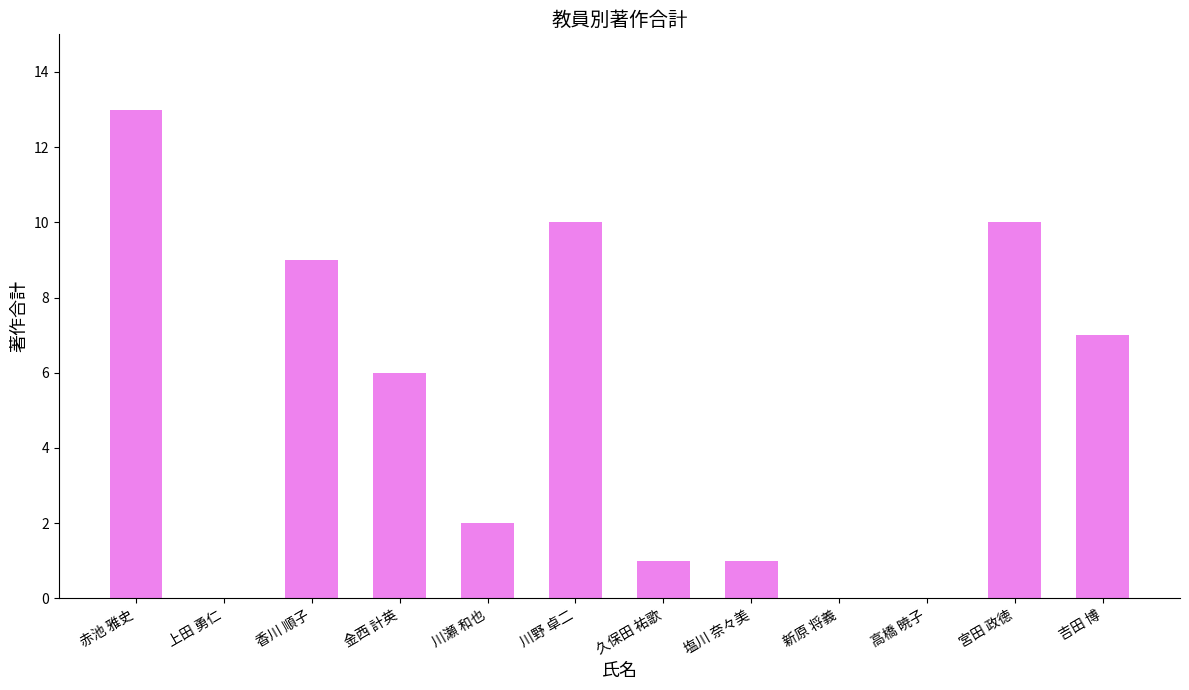

True or false: the data shows 7 at 吉田 博.

True